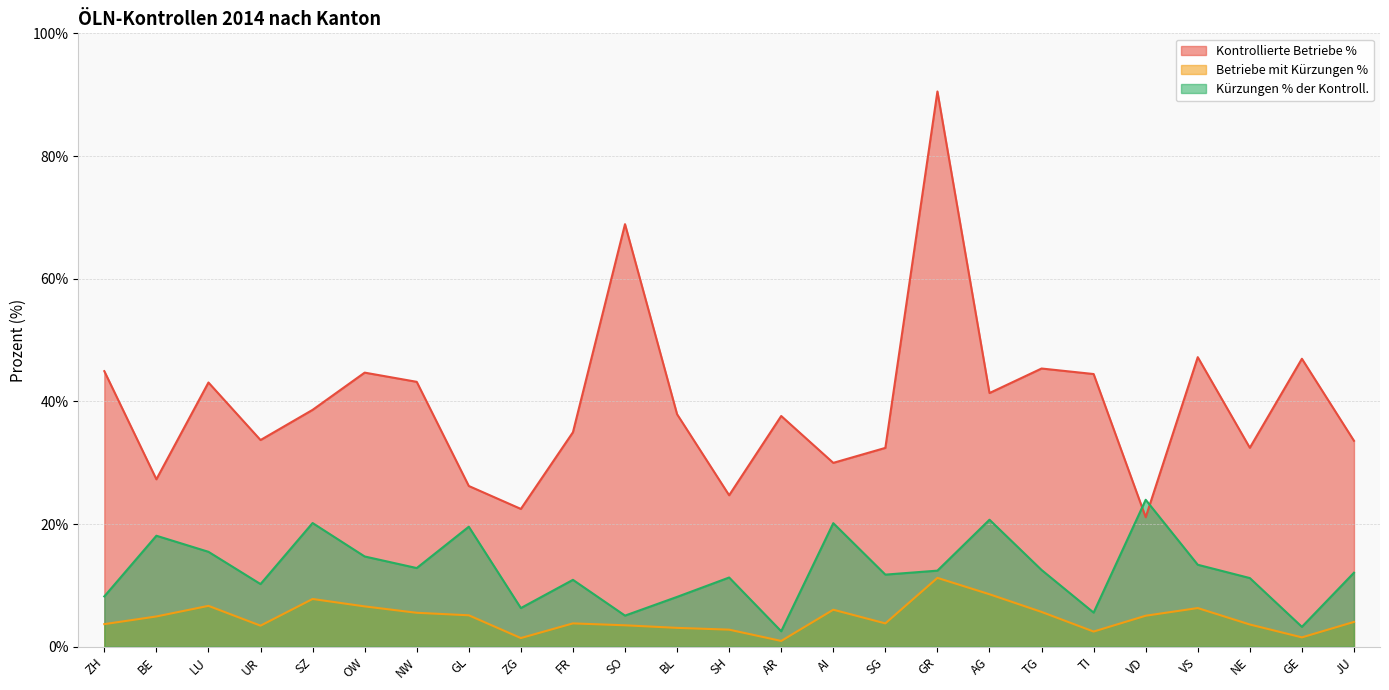

How many interior local peaks does the Betriebe mit Kürzungen % series have?

6